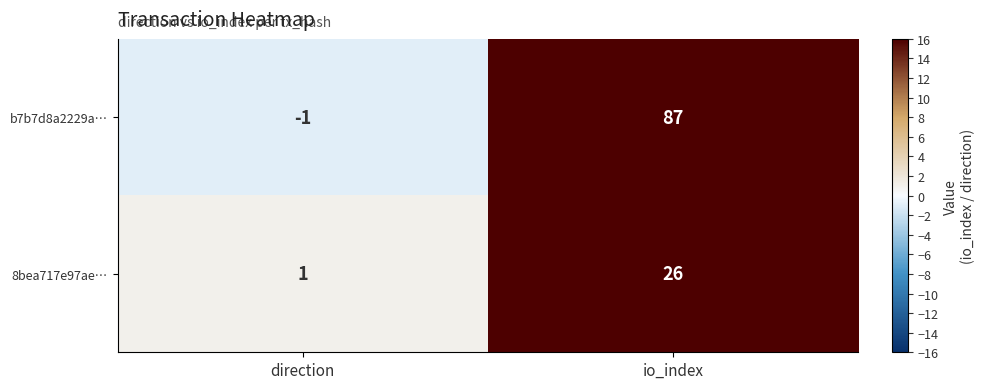

At which category does the chart reach its minimum across all series?

direction